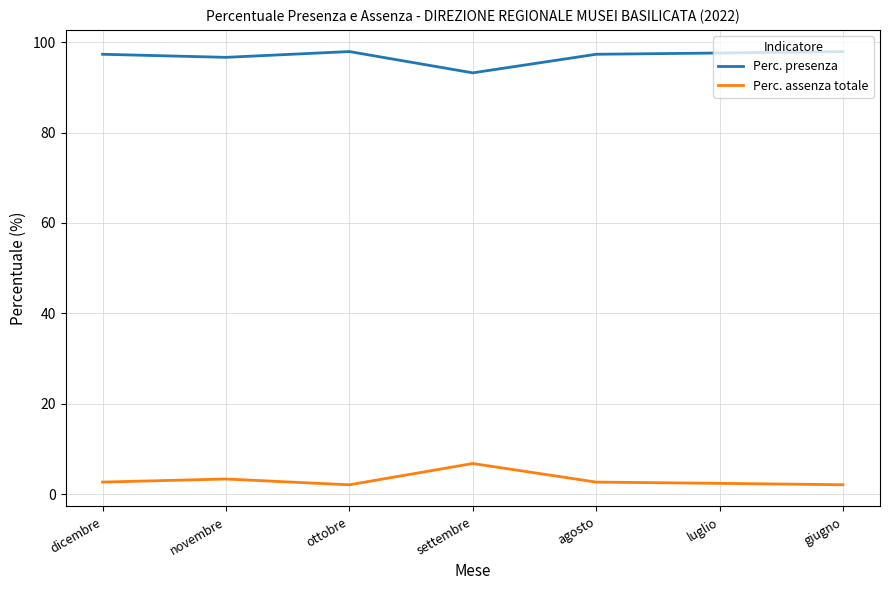

What is the total value across all series at luglio?

100.0